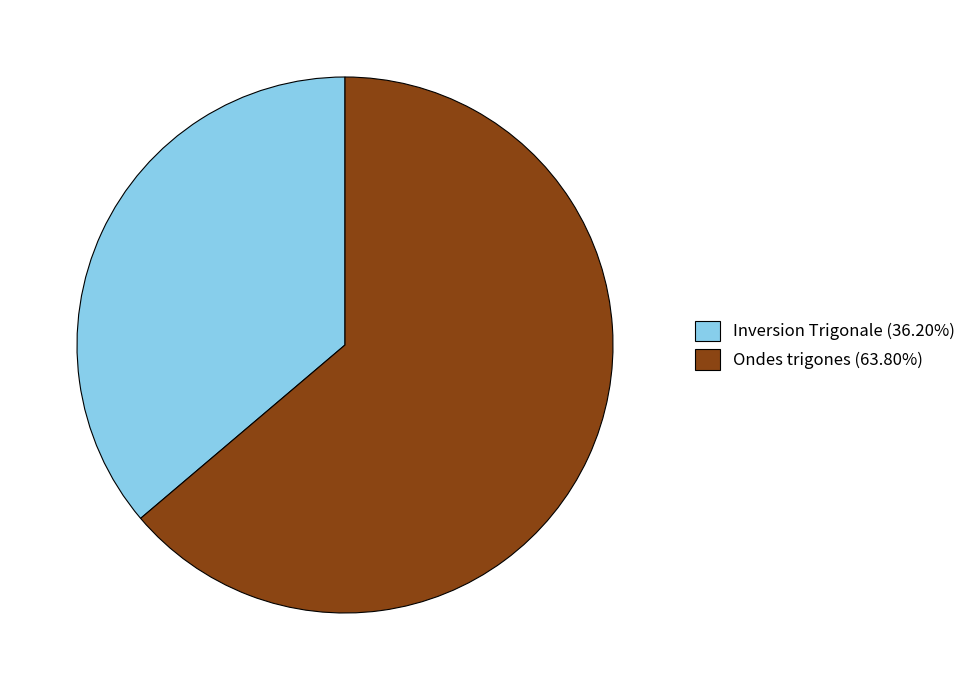

Do Ondes trigones (63.80%) and Inversion Trigonale (36.20%) together represent more than half of the pie?

Yes